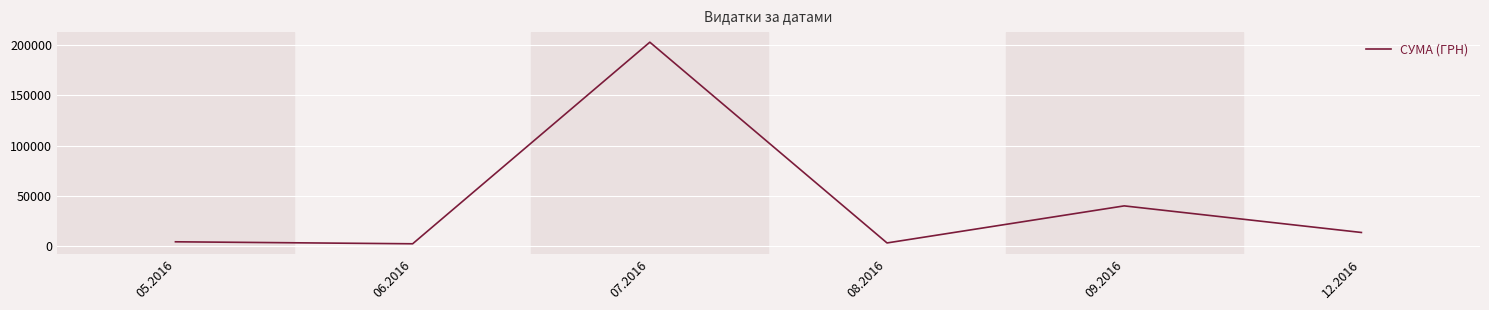

What is the maximum value shown in the chart?

203240.9